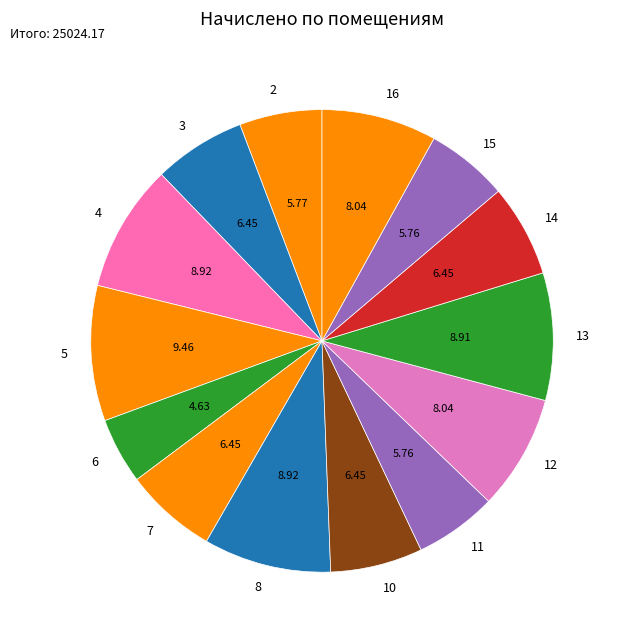

True or false: 5 accounts for 1% of the total.

False